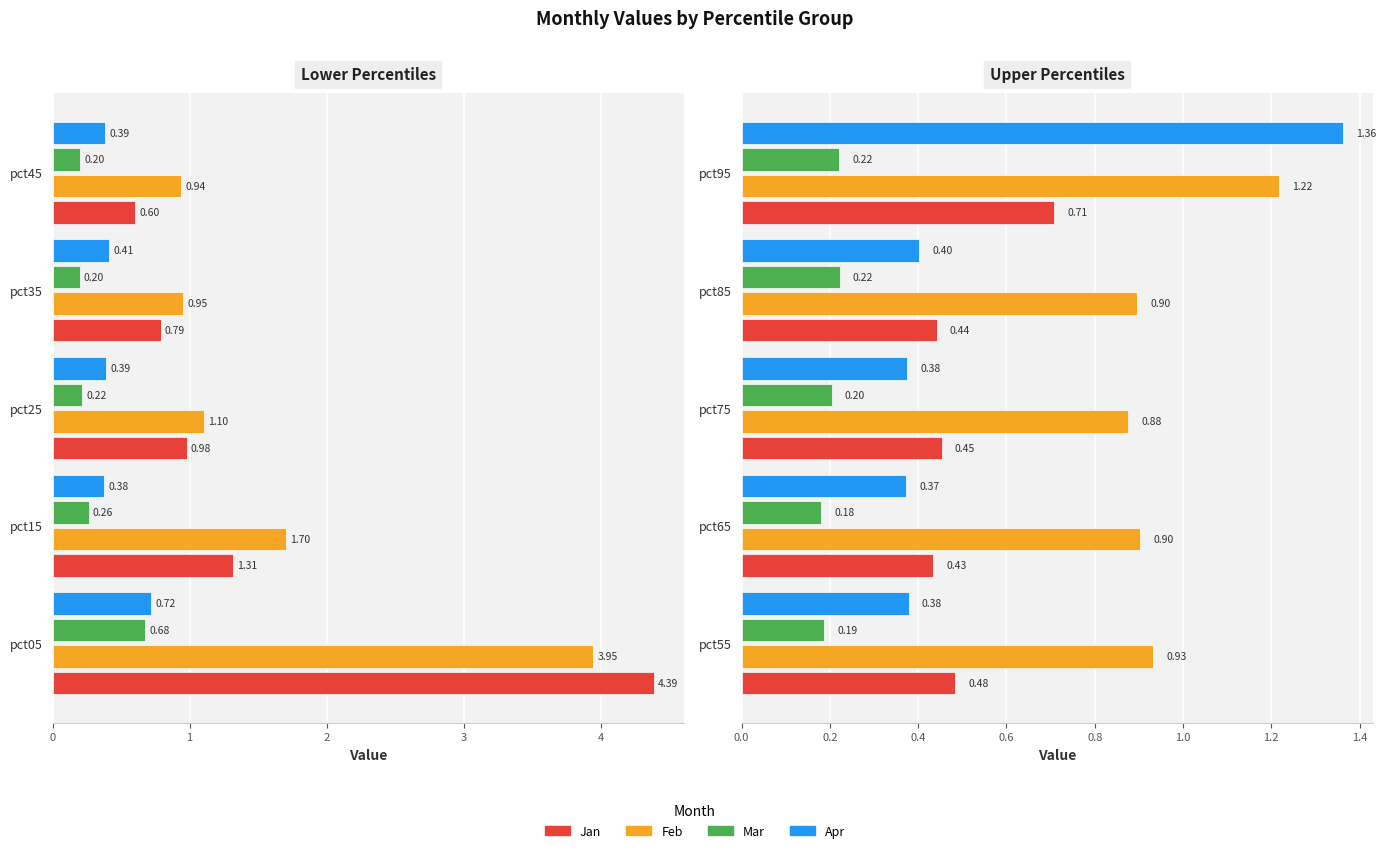

True or false: Jan has a value of 0.8 at 2.

False